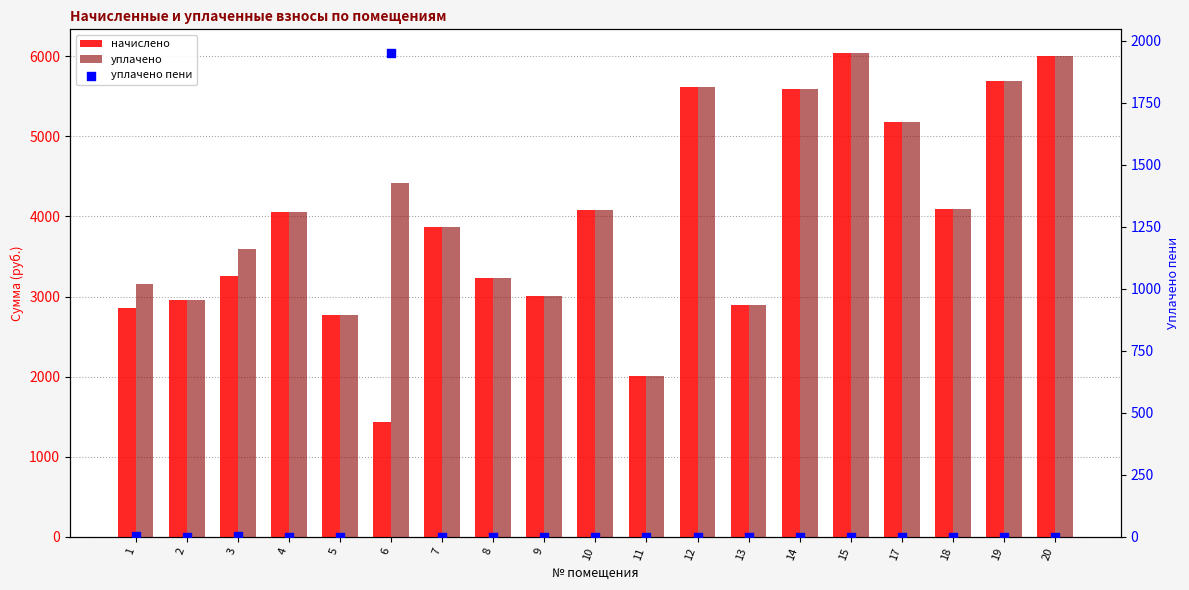

Which series reaches the minimum Y coordinate?

уплачено пени